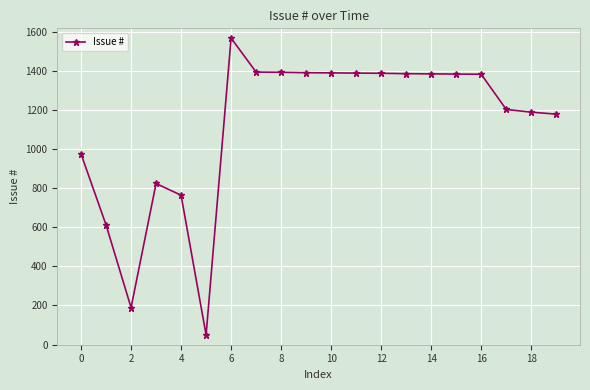

What is the sum of all values?

22435